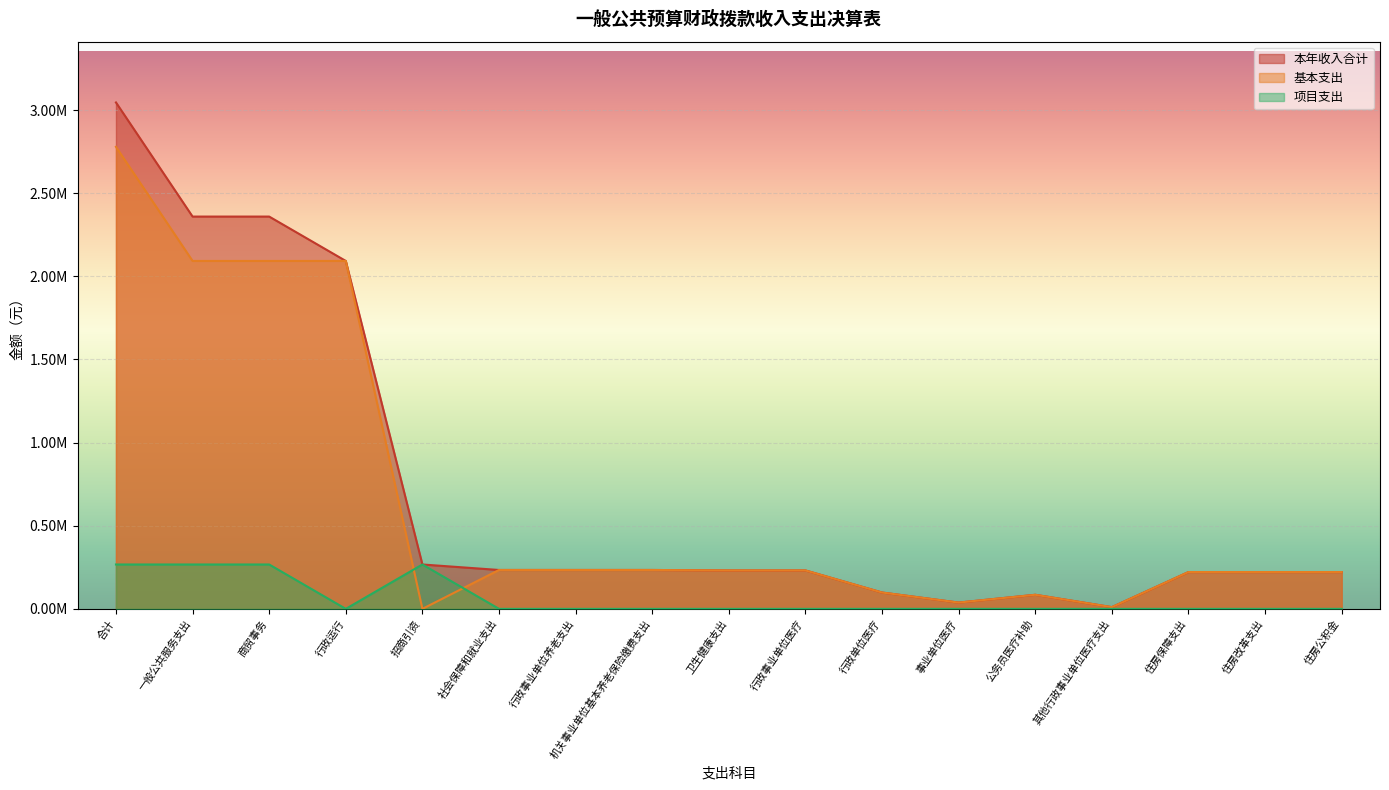

How many series are shown in this chart?

3